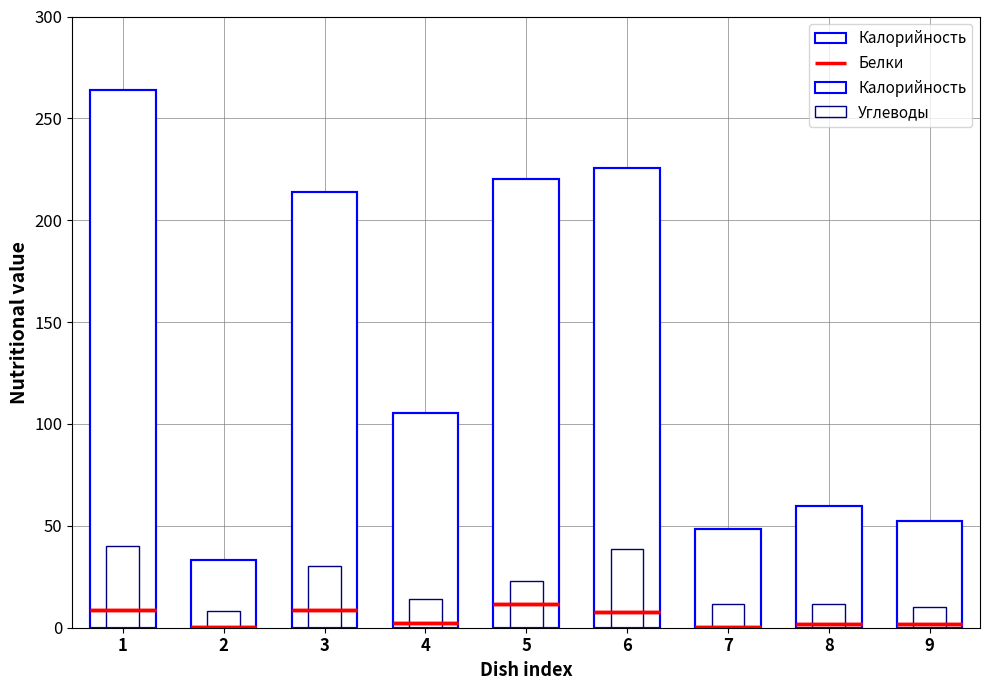

What is the lowest value of the Калорийность series?

33.2